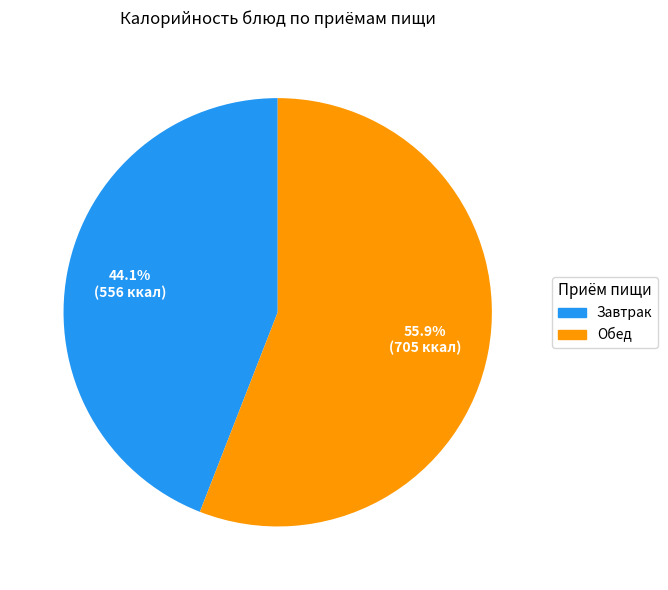

Is there a majority slice in this chart?

Yes